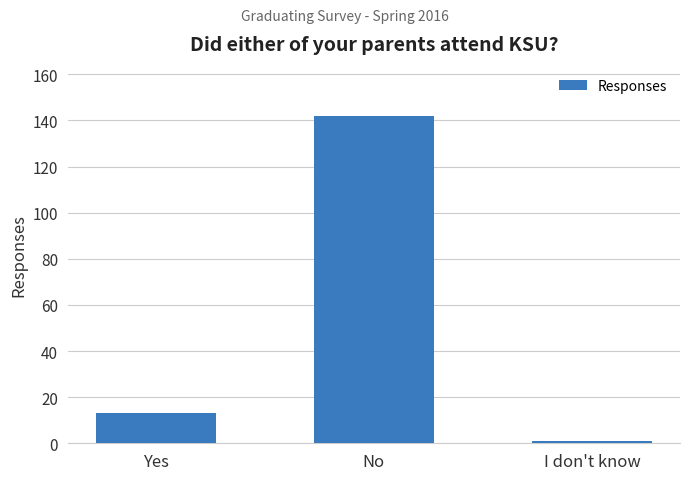

What is the difference between the maximum and minimum values?

141